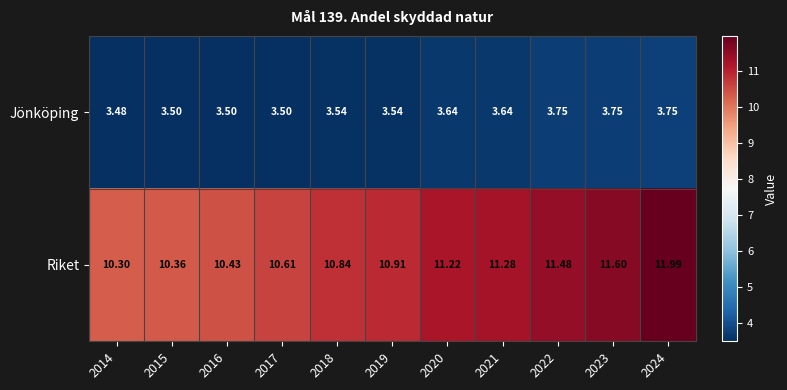

Is the value of Jönköping at 2022 greater than the value of Riket at 2019?

No